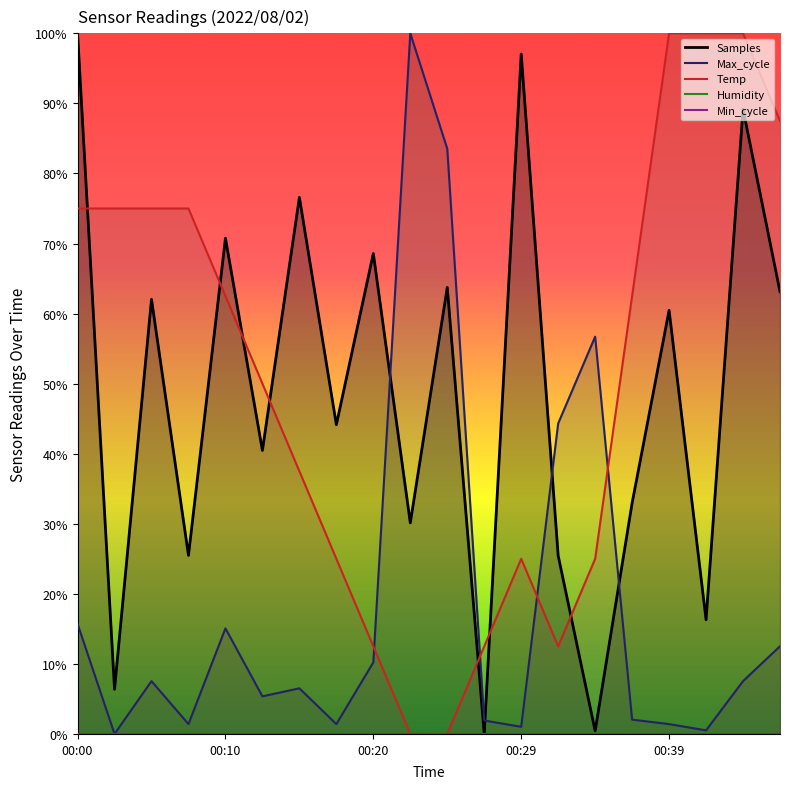

How many series are shown in this chart?

3